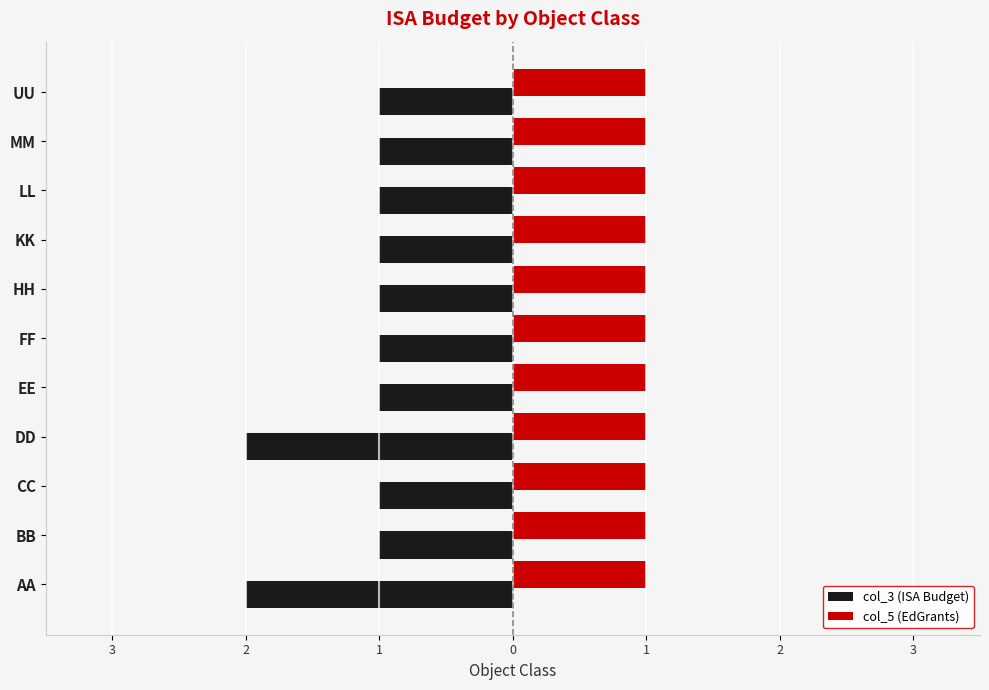

What are all the series names shown in the legend?

col_3 (ISA Budget), col_5 (EdGrants)